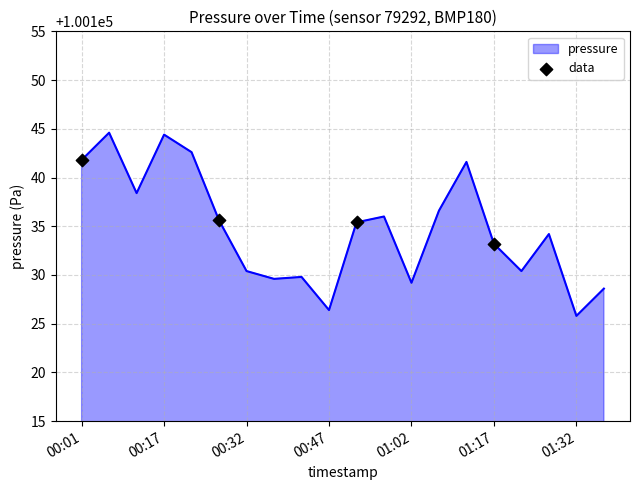

What is the greatest value displayed?

100144.6